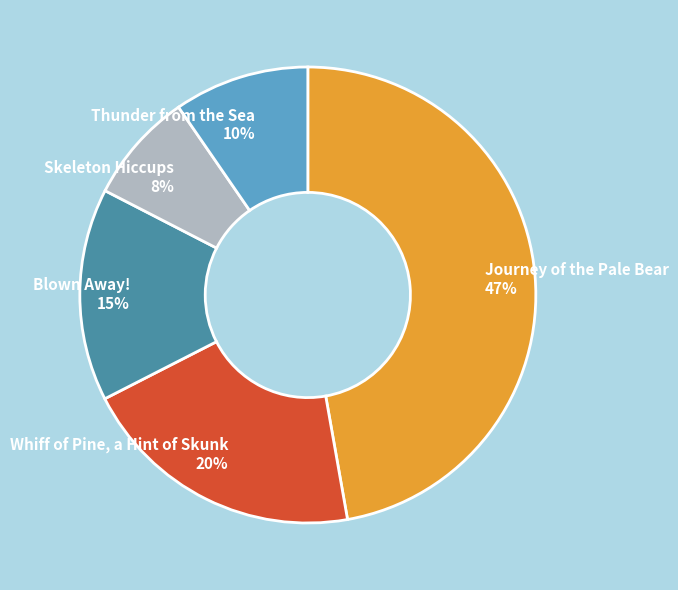

Approximately how many times larger is the value at Blown Away! 15% compared to Journey of the Pale Bear 47%?

0.3